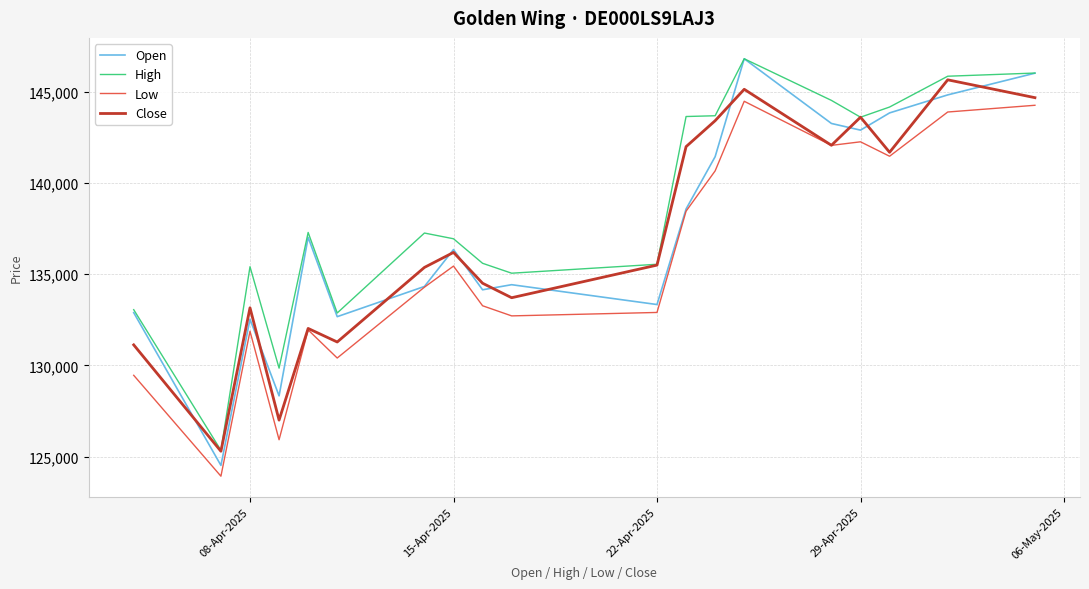

What is the lowest value of the Low series?

123923